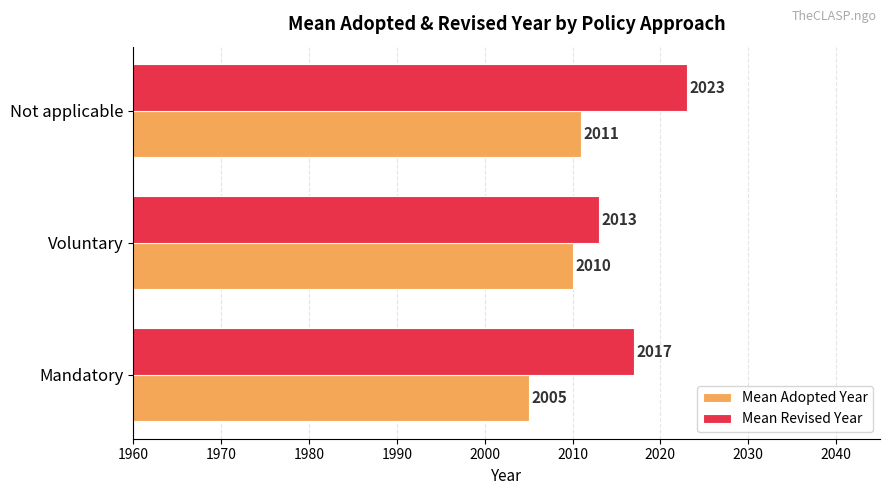

What is the approximate value of Mean Revised Year at Not applicable, to the nearest 5?

2025